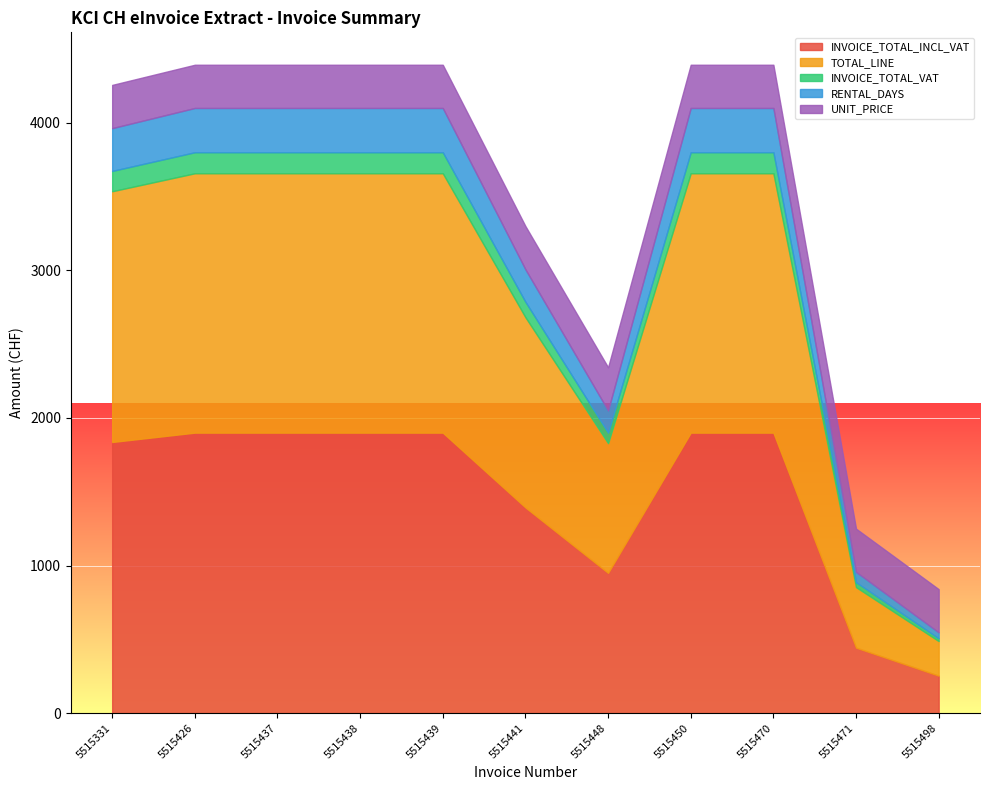

Is it true that INVOICE_TOTAL_INCL_VAT equals 564.9 at 5515441?

False